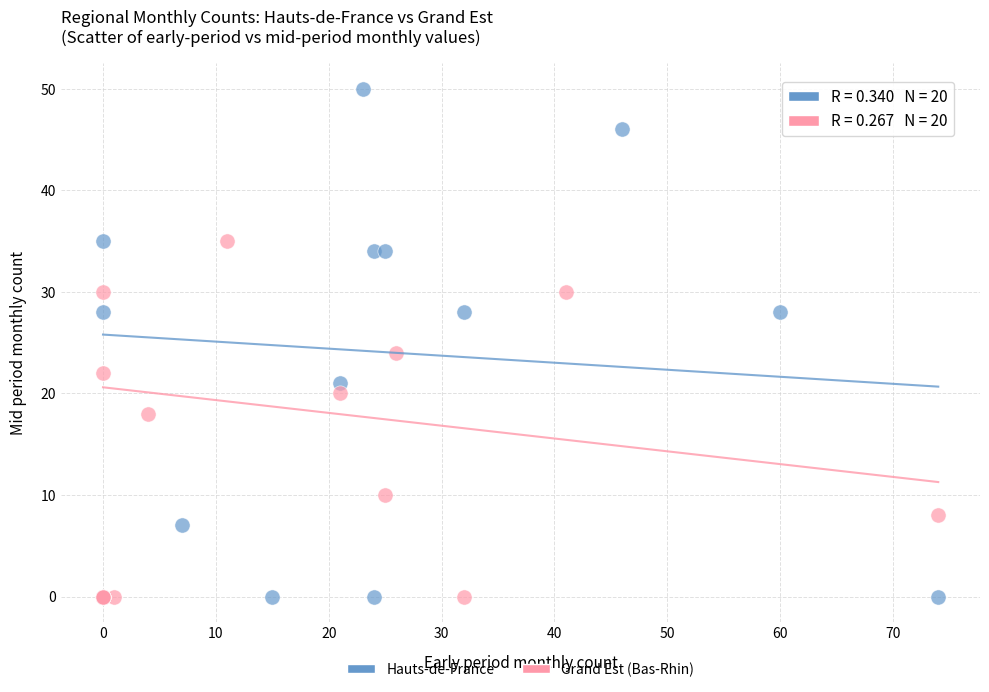

What are all the series names shown in the legend?

Hauts-de-France, Grand Est (Bas-Rhin)